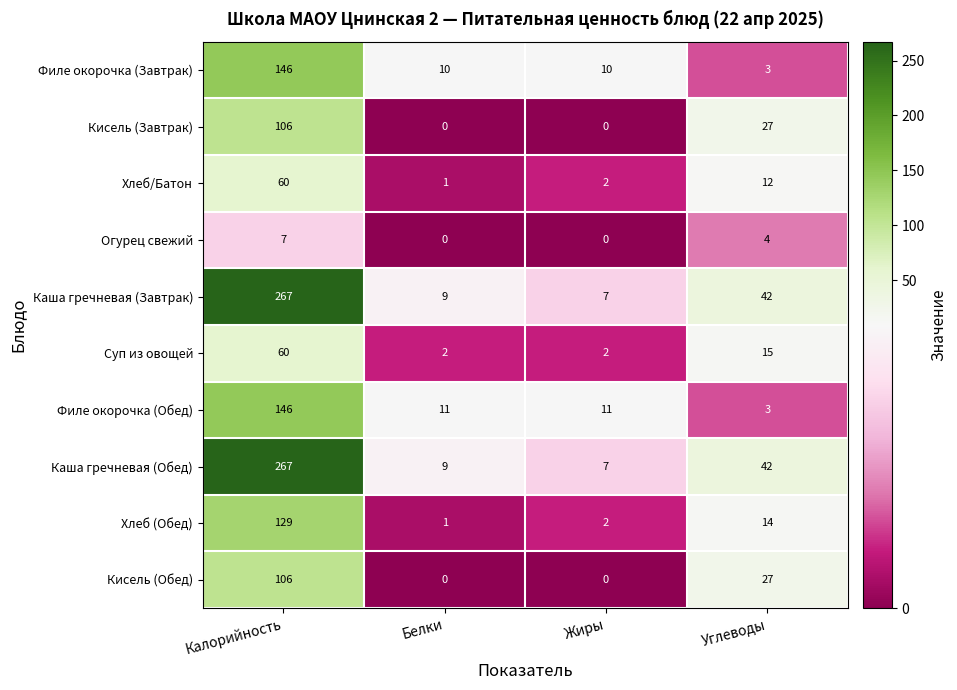

What is the difference between the highest and lowest values at Белки?

11